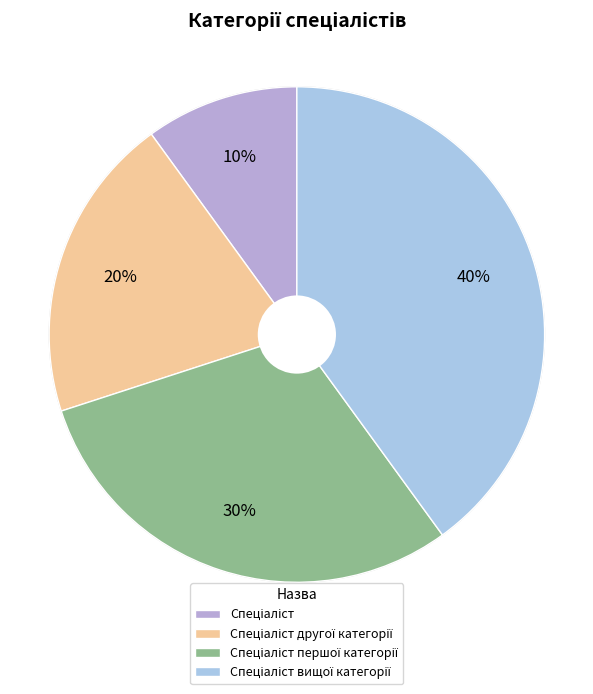

Is there a majority slice in this chart?

No